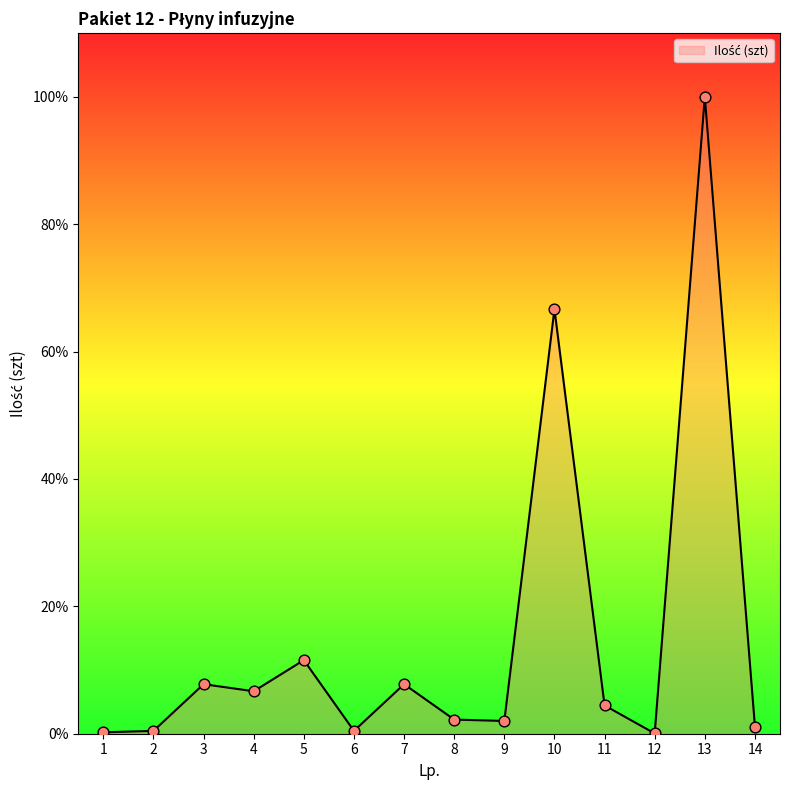

Is this an area chart (filled region under the line)?

Yes